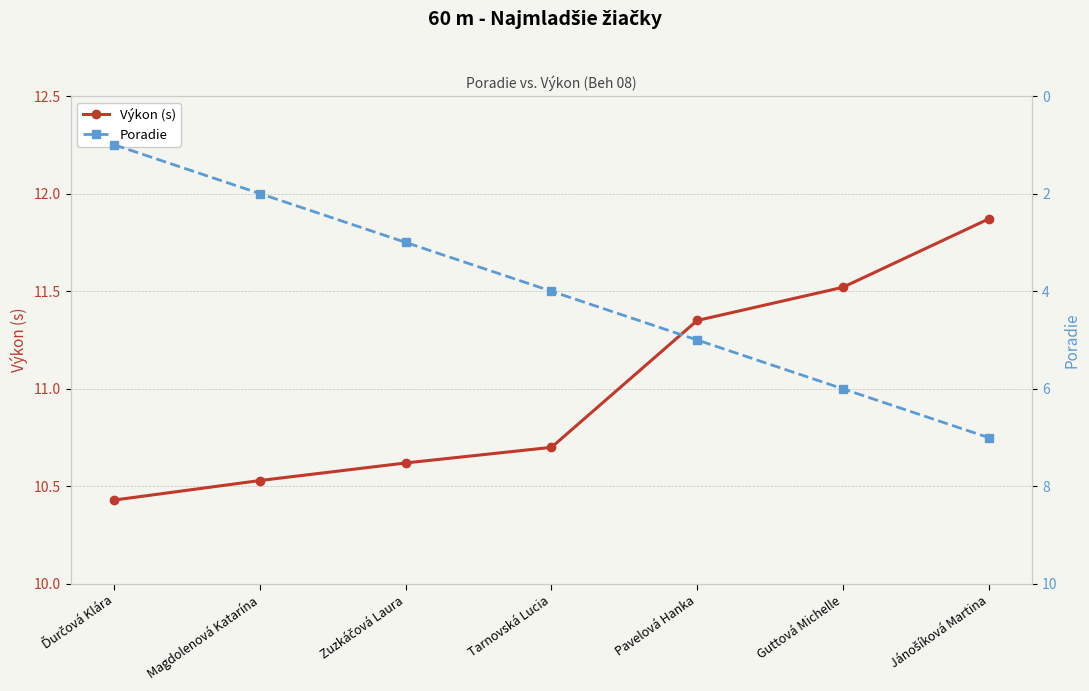

What is the minimum value shown in the chart?

1.0